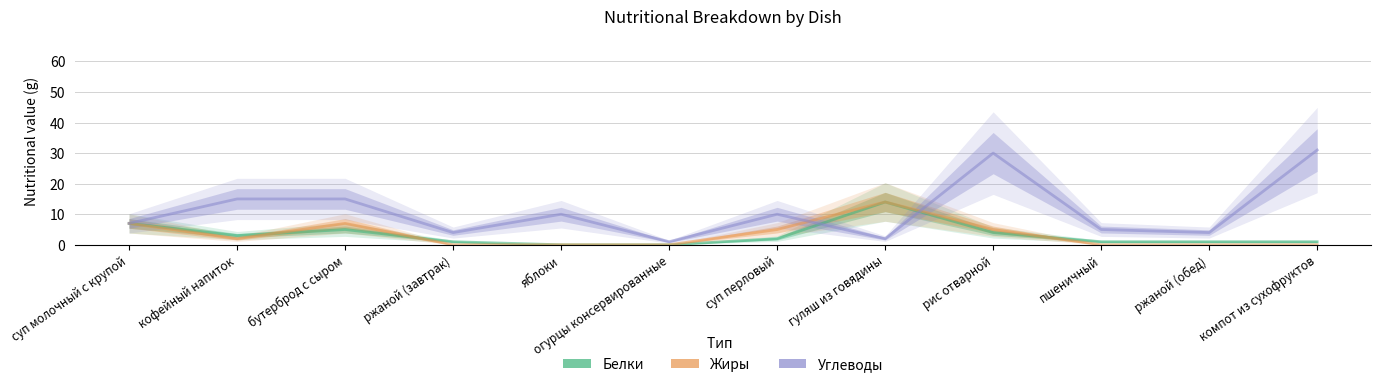

What is the average value of the Белки series?

3